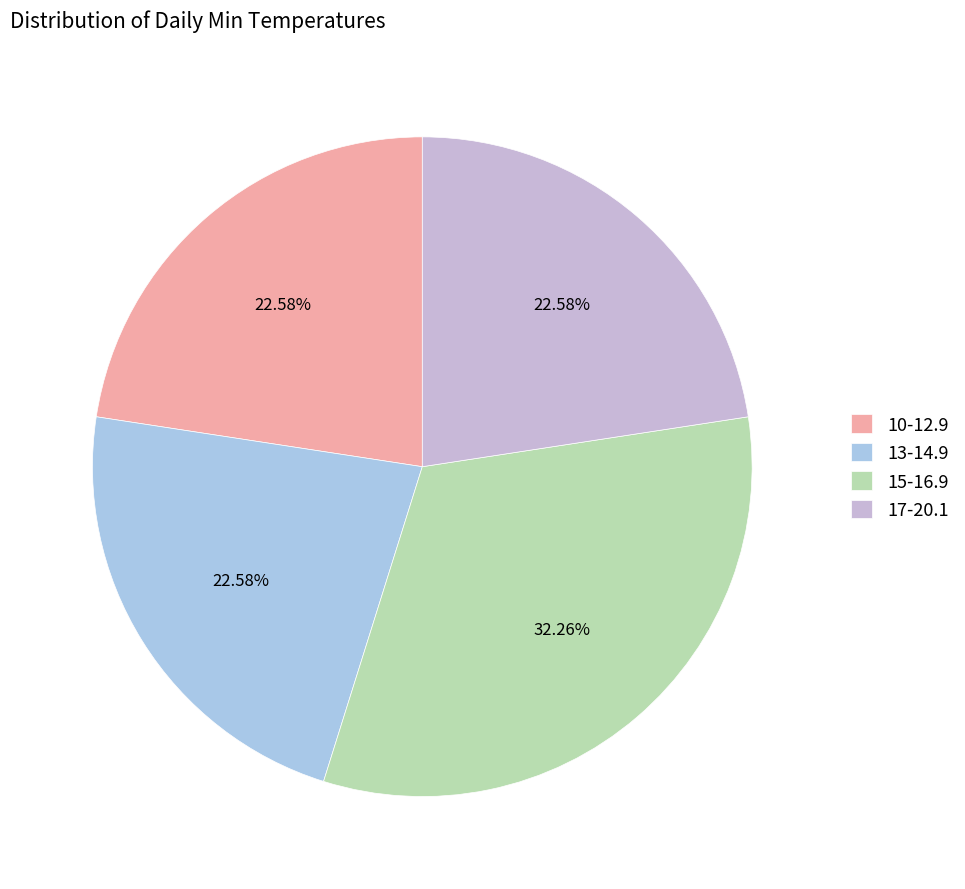

To the nearest percent, what is the average slice percentage?

25%